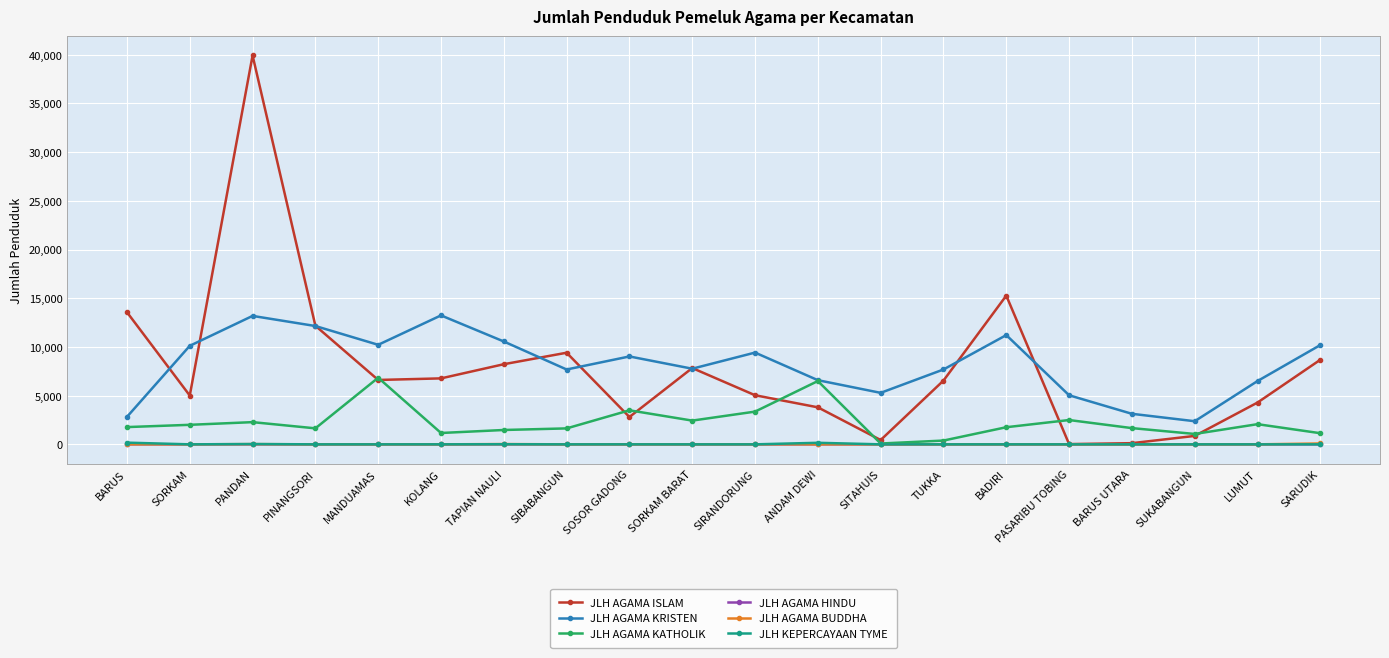

At which category does JLH AGAMA ISLAM reach its first local peak?

PANDAN